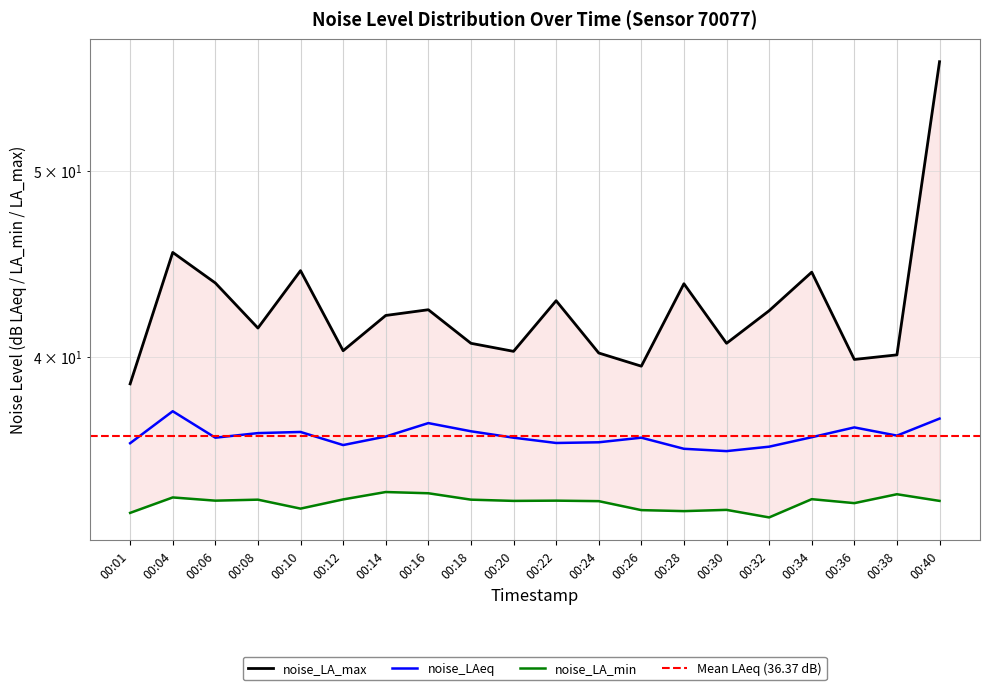

What value does the noise_LA_max series have at 00:18?

40.6